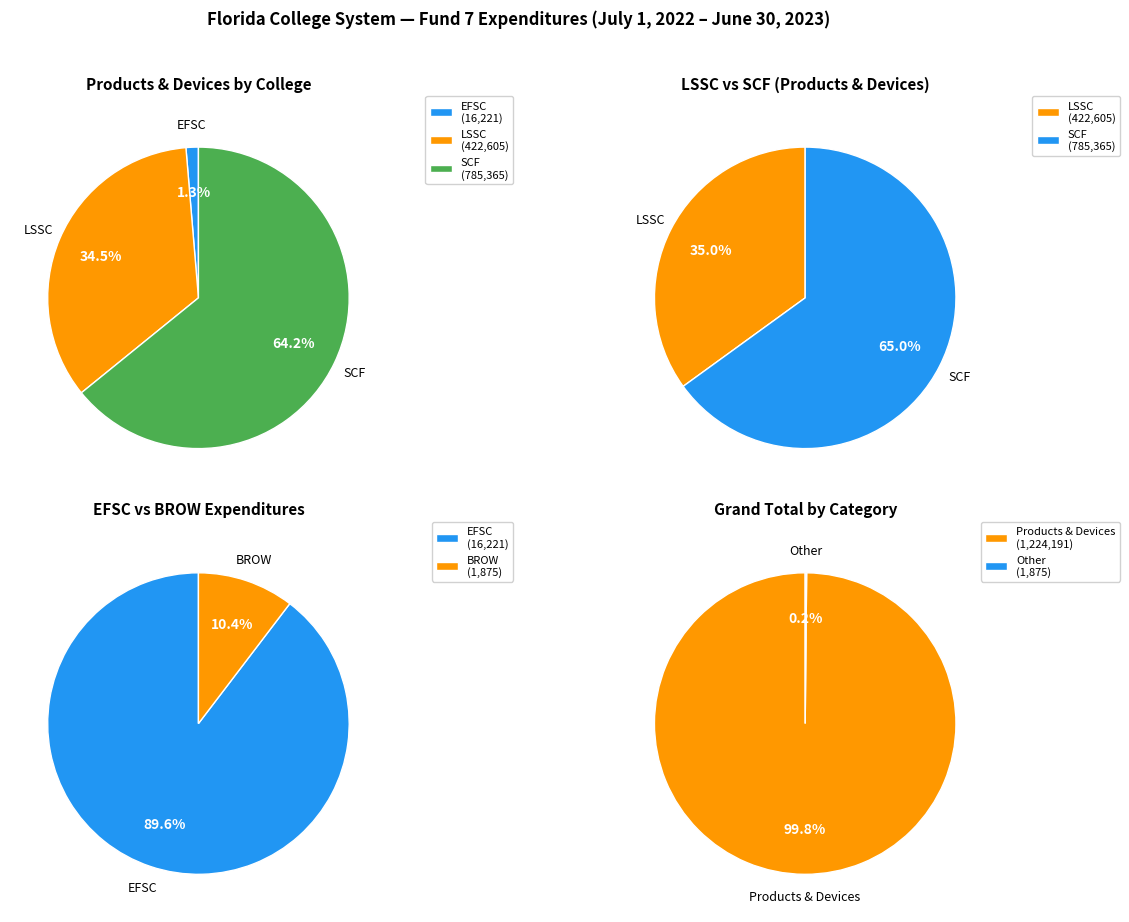

Do BROW and LSSC together represent more than half of the pie?

No